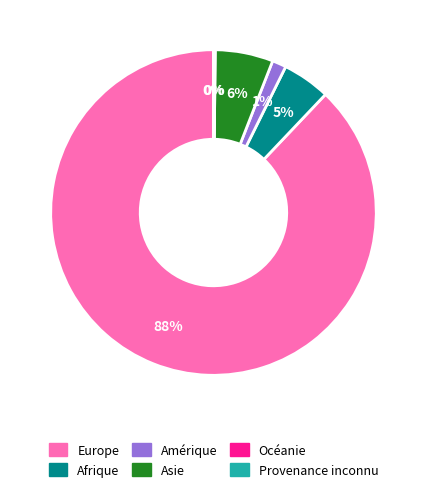

To the nearest percent, what is the average slice percentage?

17%